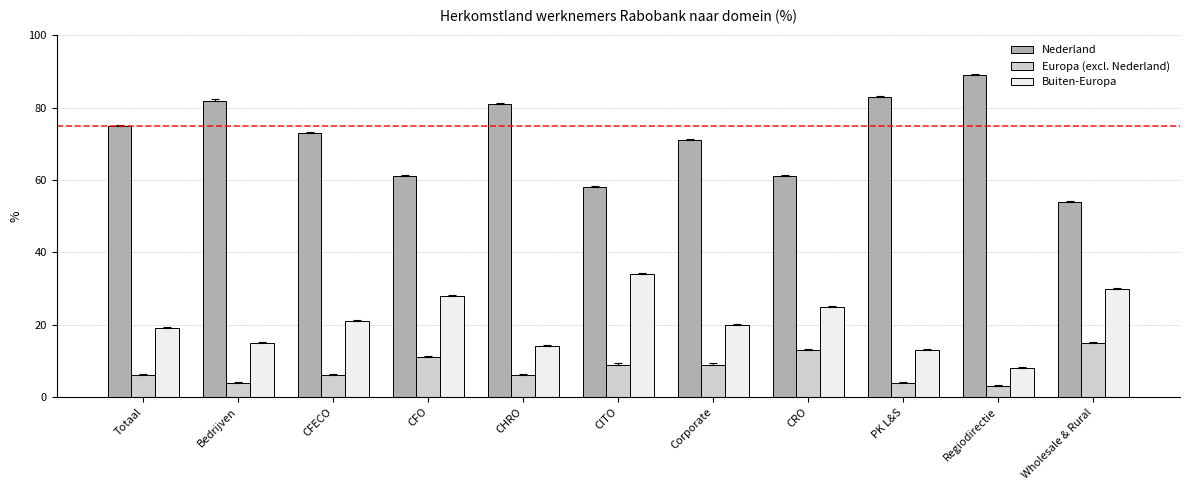

Reading left to right, extract all data points from this chart.

Nederland: 75	82	73	61	81	58	71	61	83	89	54
Europa (excl. Nederland): 6	4	6	11	6	9	9	13	4	3	15
Buiten-Europa: 19	15	21	28	14	34	20	25	13	8	30